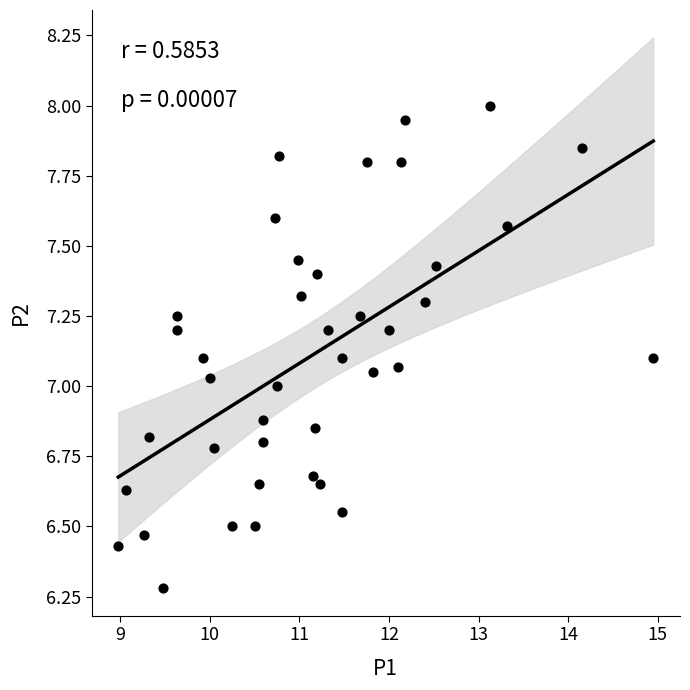

What is the range of Y values (max minus min)?

1.7